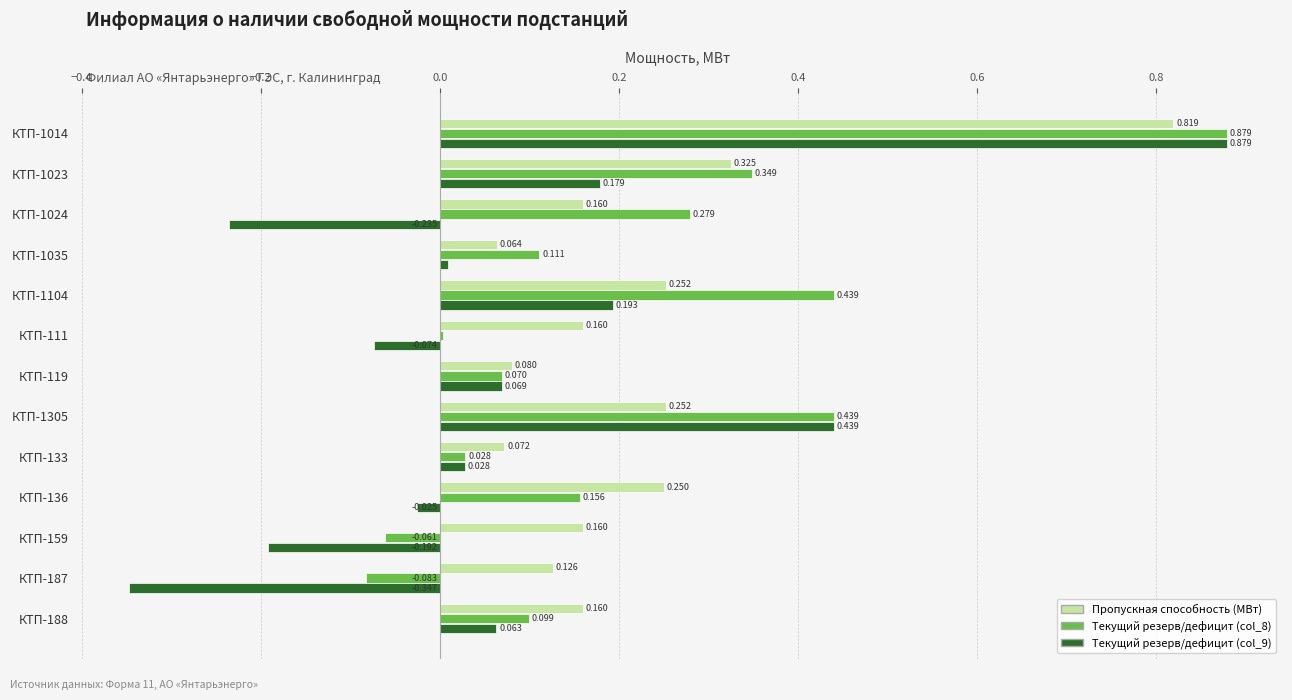

Is the value of Пропускная способность (МВт) at КТП-119 greater than the value of Текущий резерв/дефицит (col_9) at КТП-133?

Yes